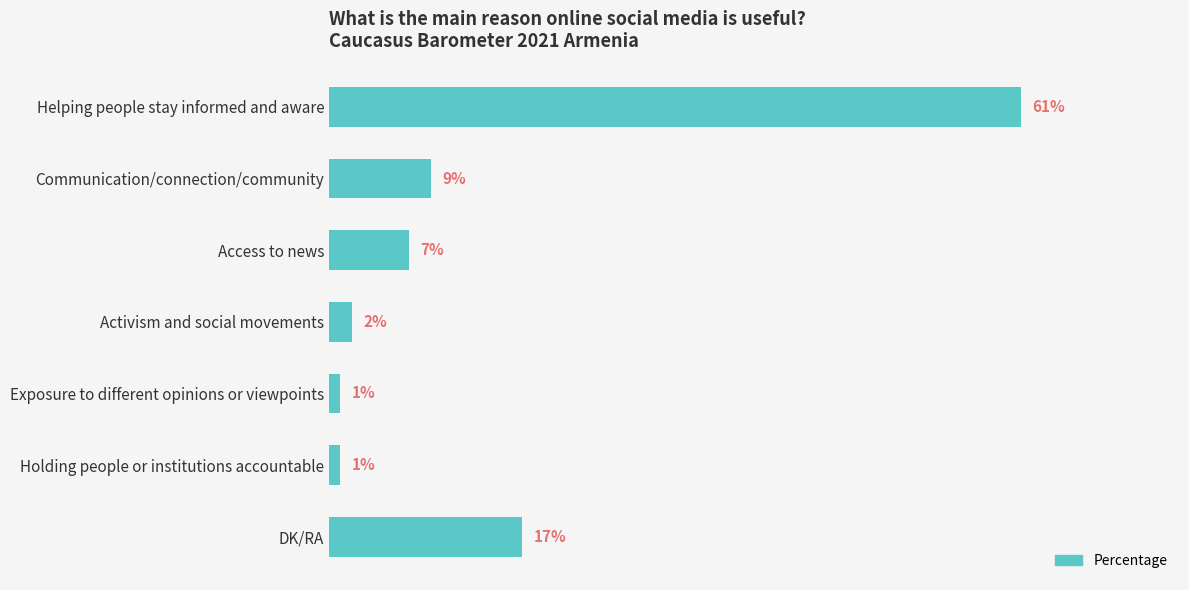

Which has a higher value, Communication/connection/community or Holding people or institutions accountable?

Communication/connection/community